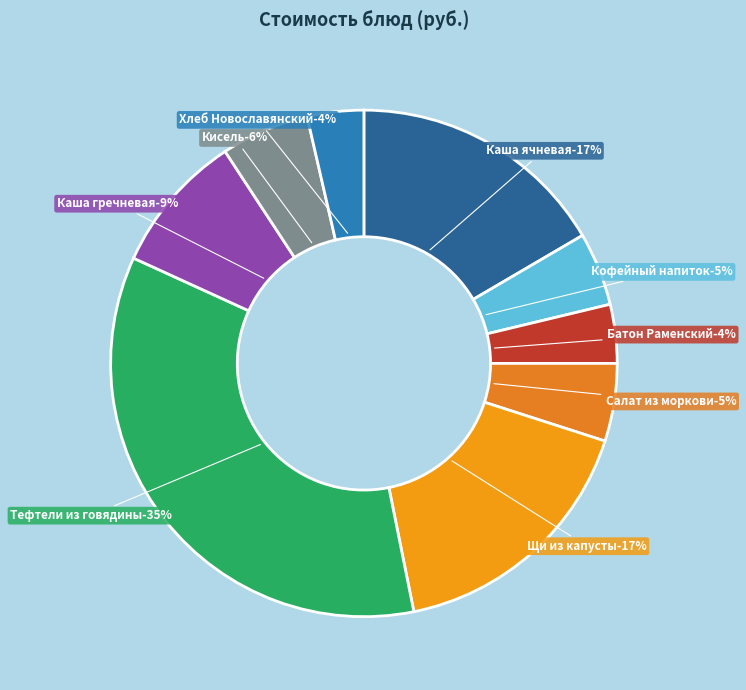

Does Салат из моркови с яблоками represent more than half of the total?

No